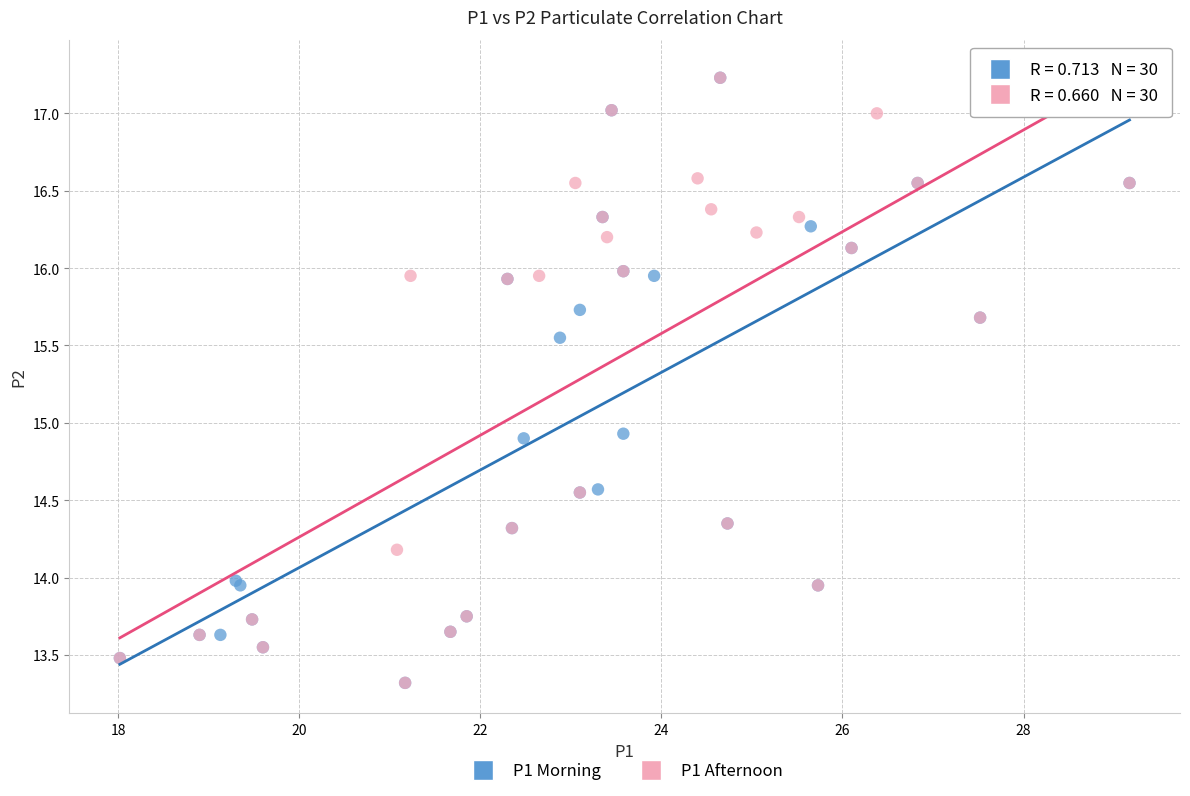

What are all the series names shown in the legend?

P1 Morning, P1 Afternoon